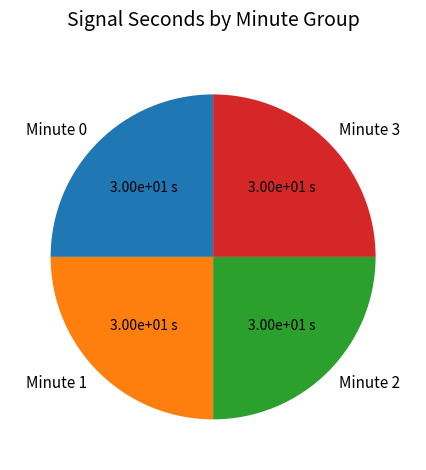

Is it true that Minute 3 is 25% of the pie?

True